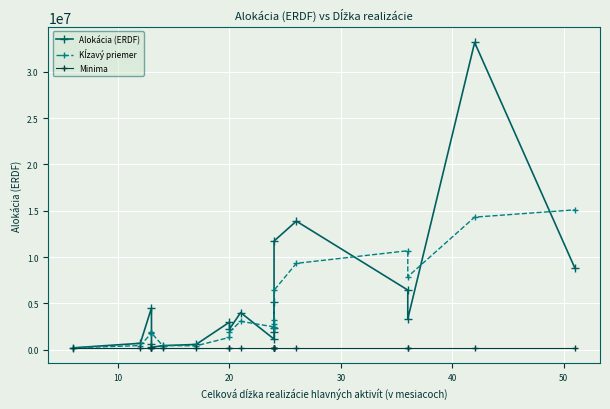

True or false: Alokácia (ERDF) has more than 0 points higher than both neighbors.

True